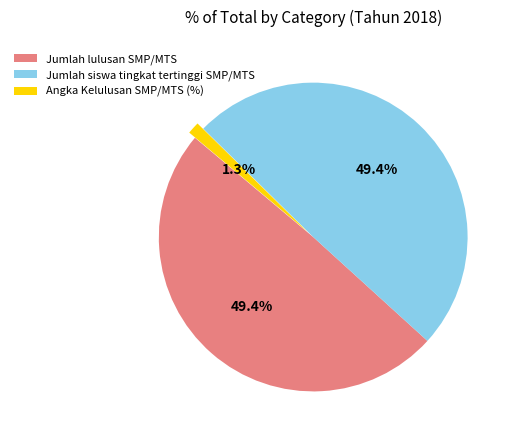

Is it true that Jumlah lulusan SMP/MTS is 49% of the pie?

True